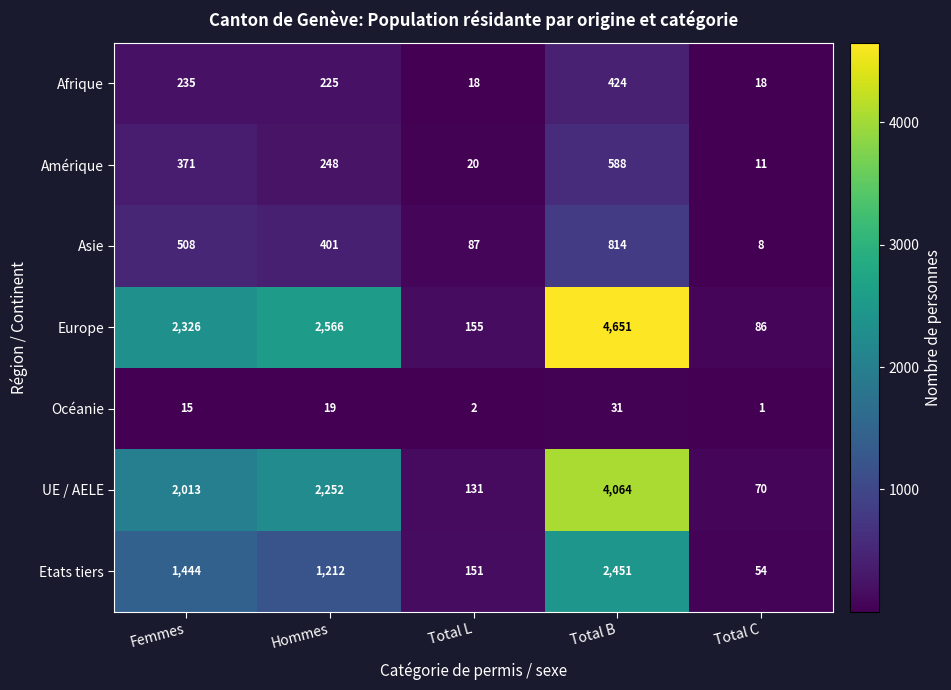

List the labels in order of Asie value, smallest first.

Total C, Total L, Hommes, Femmes, Total B